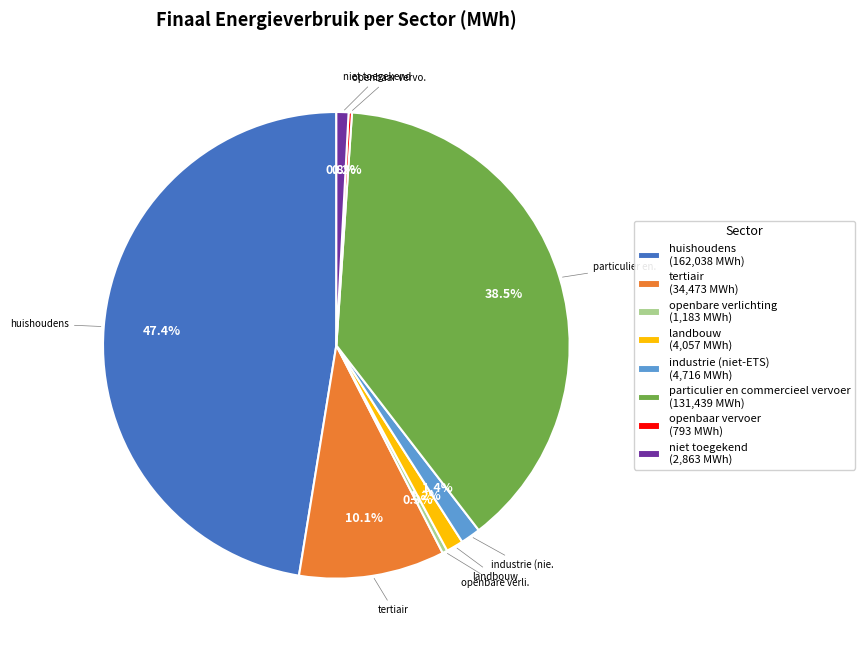

Is there a majority slice in this chart?

No